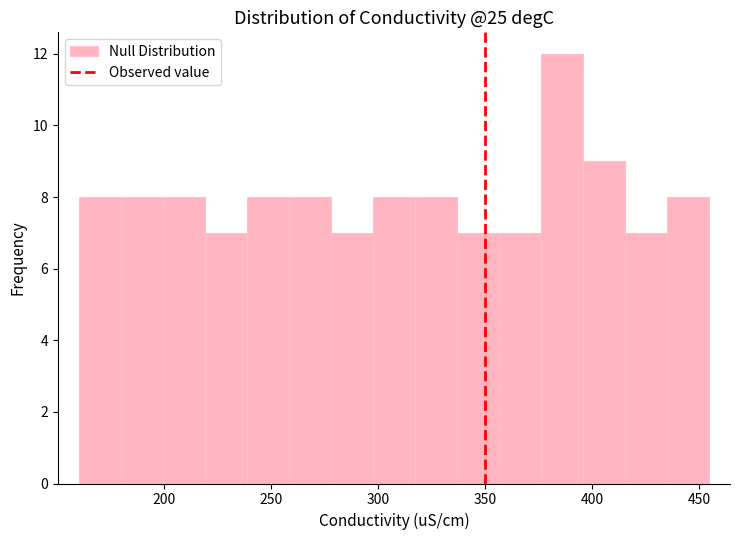

Around what value on the x-axis is the tallest bar? Give the approximate position of its centre, as read against the axis.

385